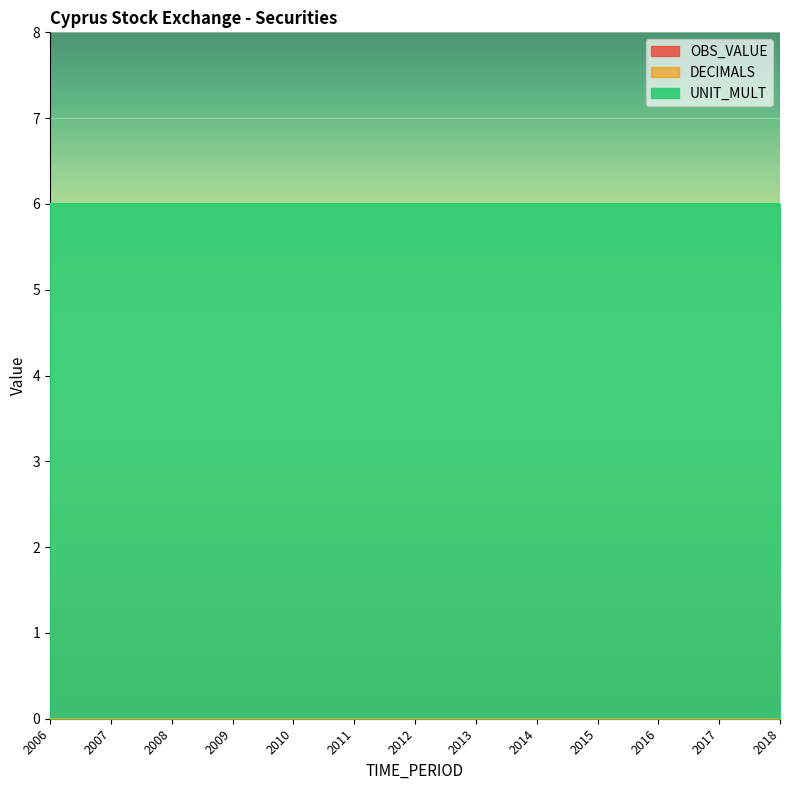

Count the number of data series in this chart.

3